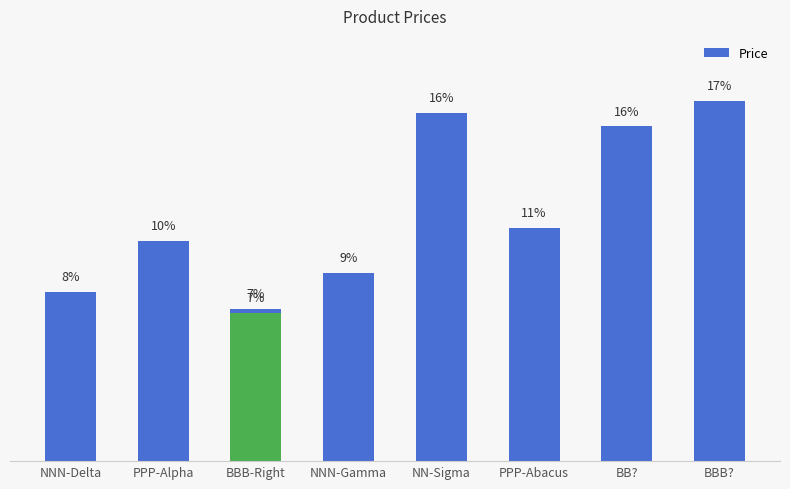

What is the sum of the values at BB? and NN-Sigma?

31.7